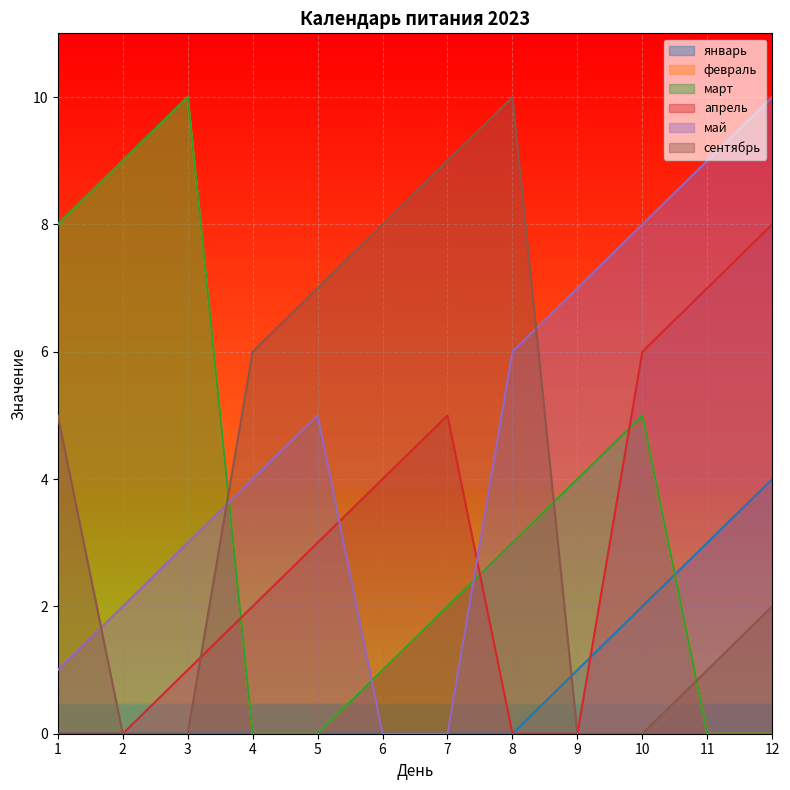

What is the value of the февраль point at the 7th from the left?

2